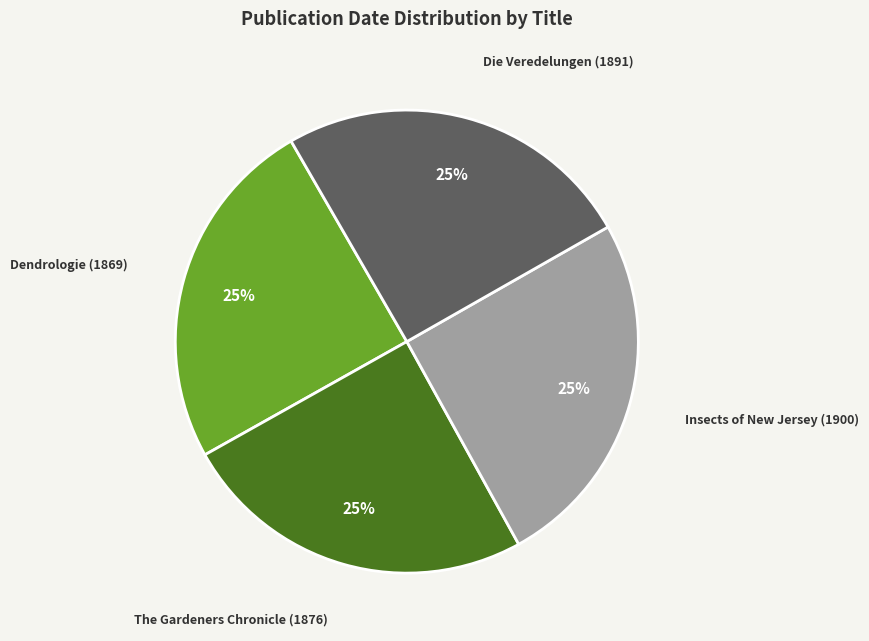

Is there any slice that represents more than half of the pie?

No